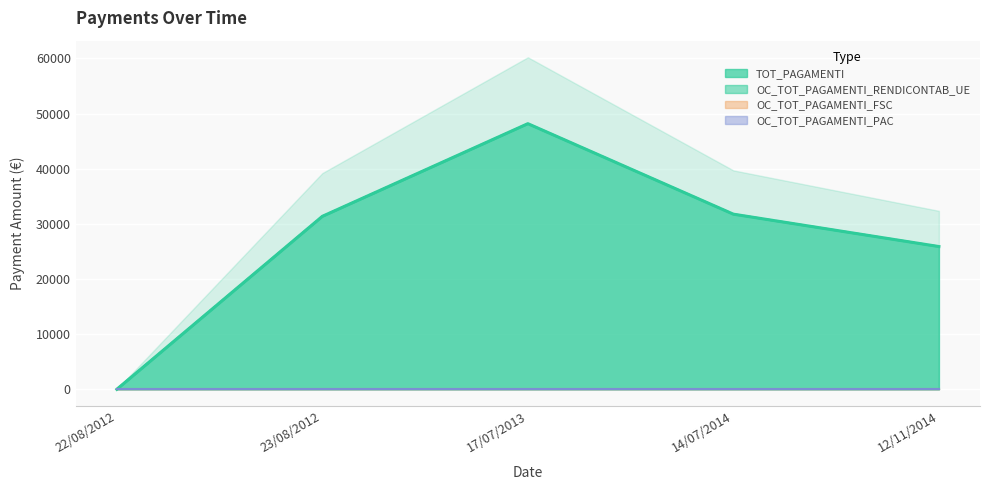

What value does the TOT_PAGAMENTI series have at 12/11/2014?

25890.0